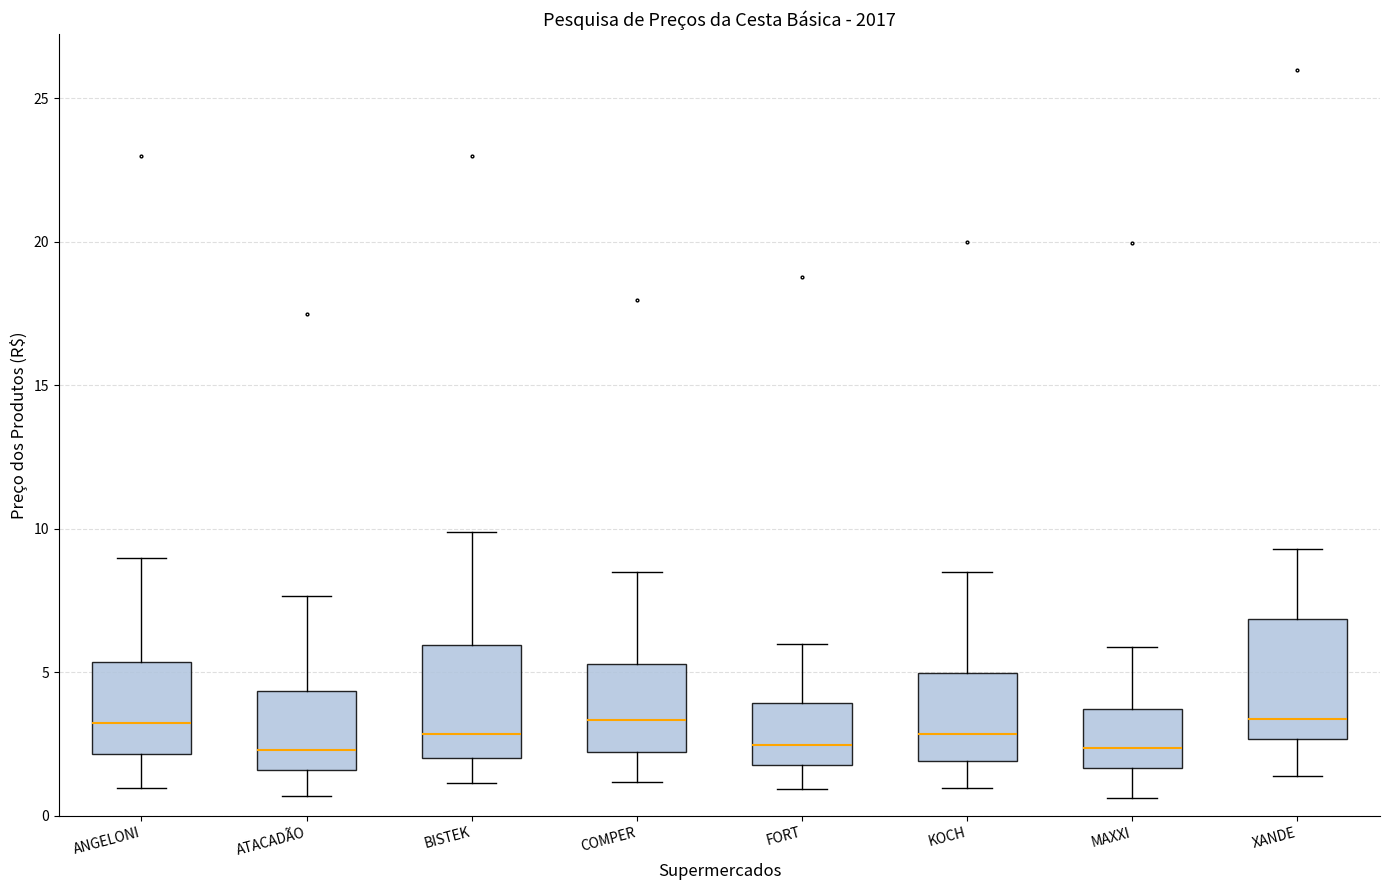

Reading left to right, read every box against the y-axis: the position of its median line, the range the box covers, and the ends of its whiskers. The values are not printed on the chart, so give them approximately, as read against the axis.

ANGELONI: median 3.0, box 2.0 to 5.5, whiskers 1.0 to 9.0
ATACADÃO: median 2.5, box 1.5 to 4.5, whiskers 0.5 to 7.5
BISTEK: median 3.0, box 2.0 to 6.0, whiskers 1.0 to 10.0
COMPER: median 3.5, box 2.0 to 5.5, whiskers 1.0 to 8.5
FORT: median 2.5, box 2.0 to 4.0, whiskers 1.0 to 6.0
KOCH: median 3.0, box 2.0 to 5.0, whiskers 1.0 to 8.5
MAXXI: median 2.5, box 1.5 to 3.5, whiskers 0.5 to 6.0
XANDE: median 3.5, box 2.5 to 7.0, whiskers 1.5 to 9.5